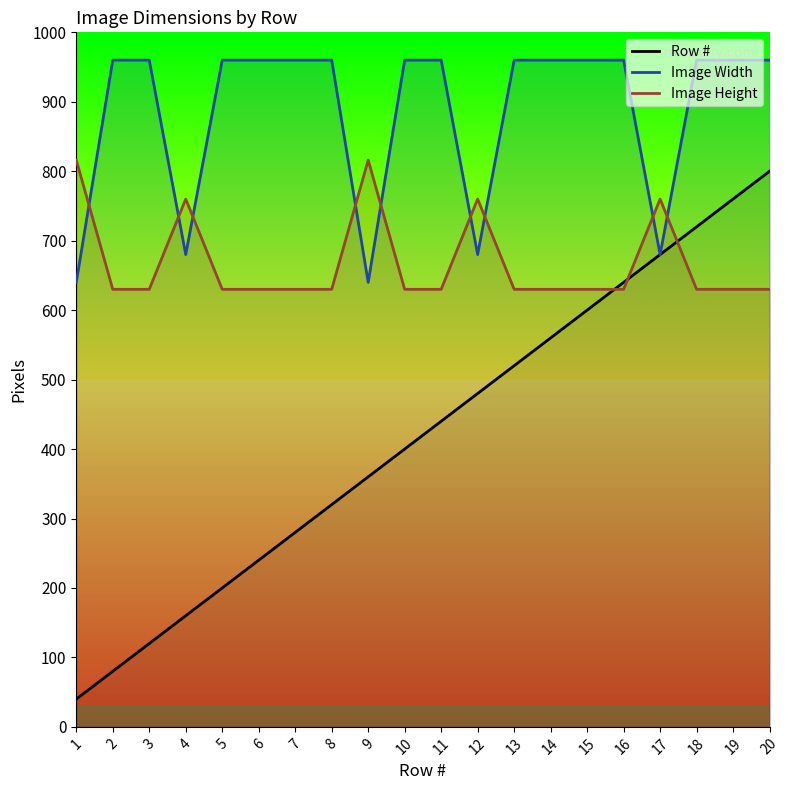

Between 9 and 2, which is larger?

9